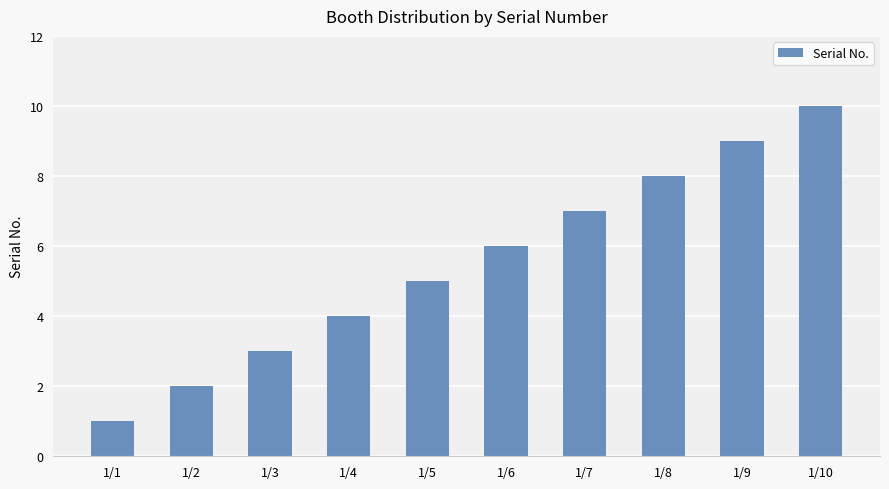

Count the values in the range 3 to 8.

6